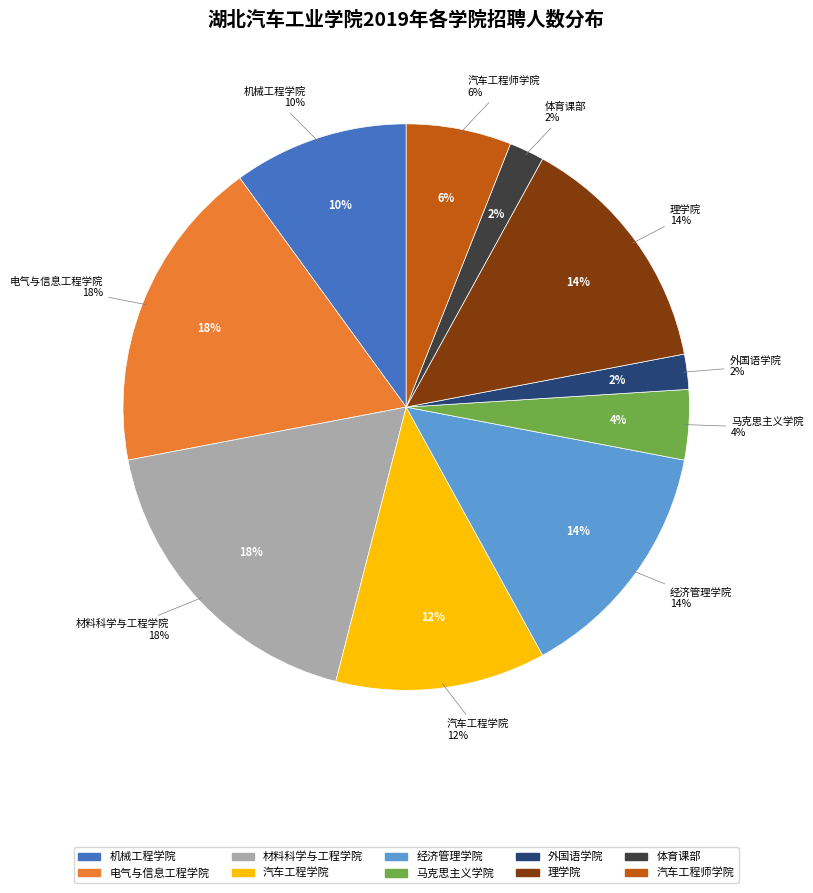

Does any single category account for the majority?

No